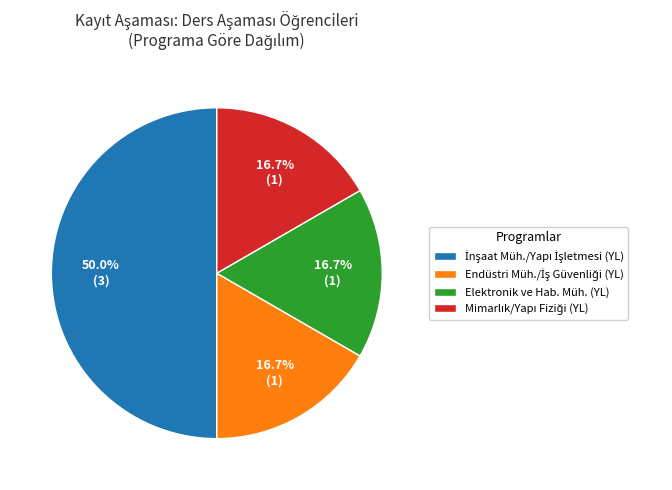

How many segments does this pie chart have?

4